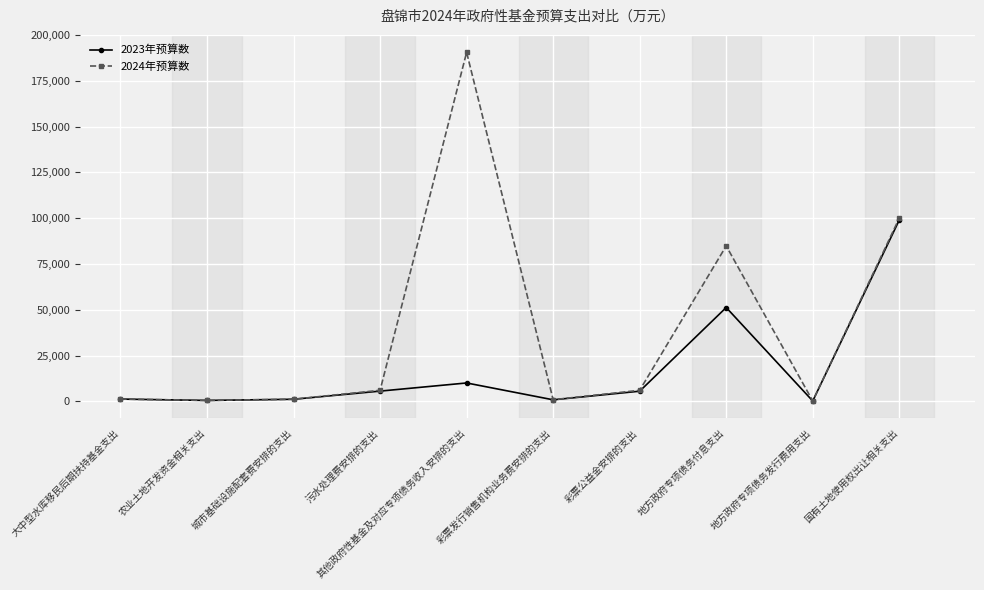

What is the greatest value displayed?

190634